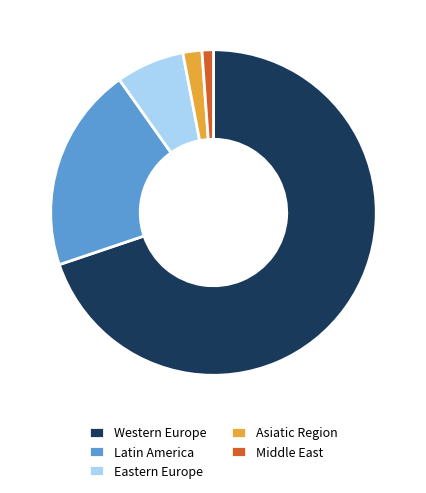

Does Western Europe represent more than half of the total?

Yes